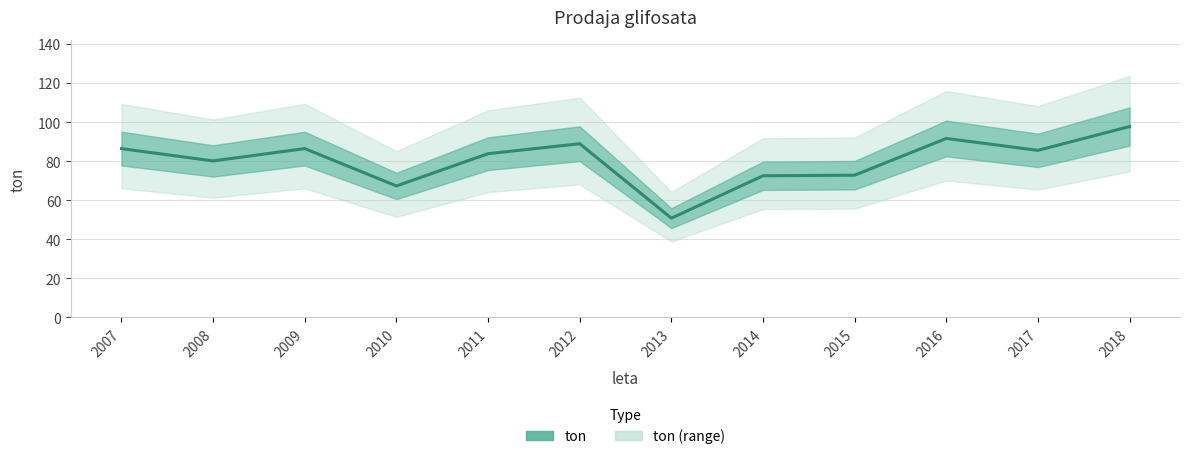

What is the difference between the second highest and second lowest values?

24.3